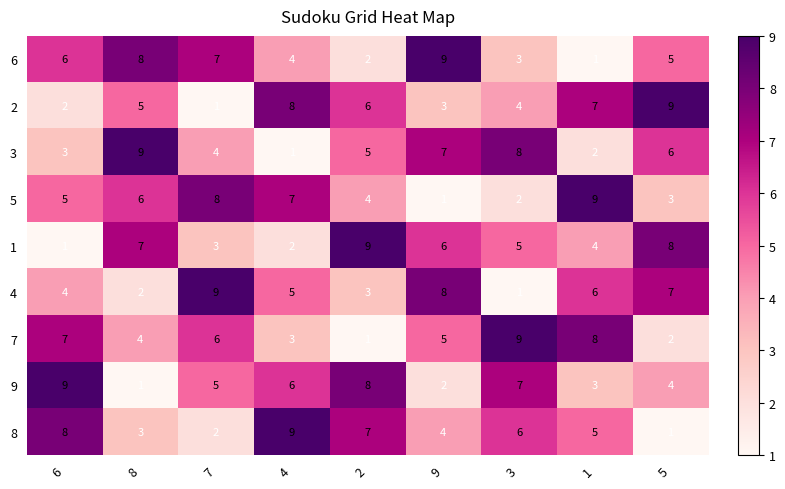

True or false: 2 has a value of 1 at 9.

False